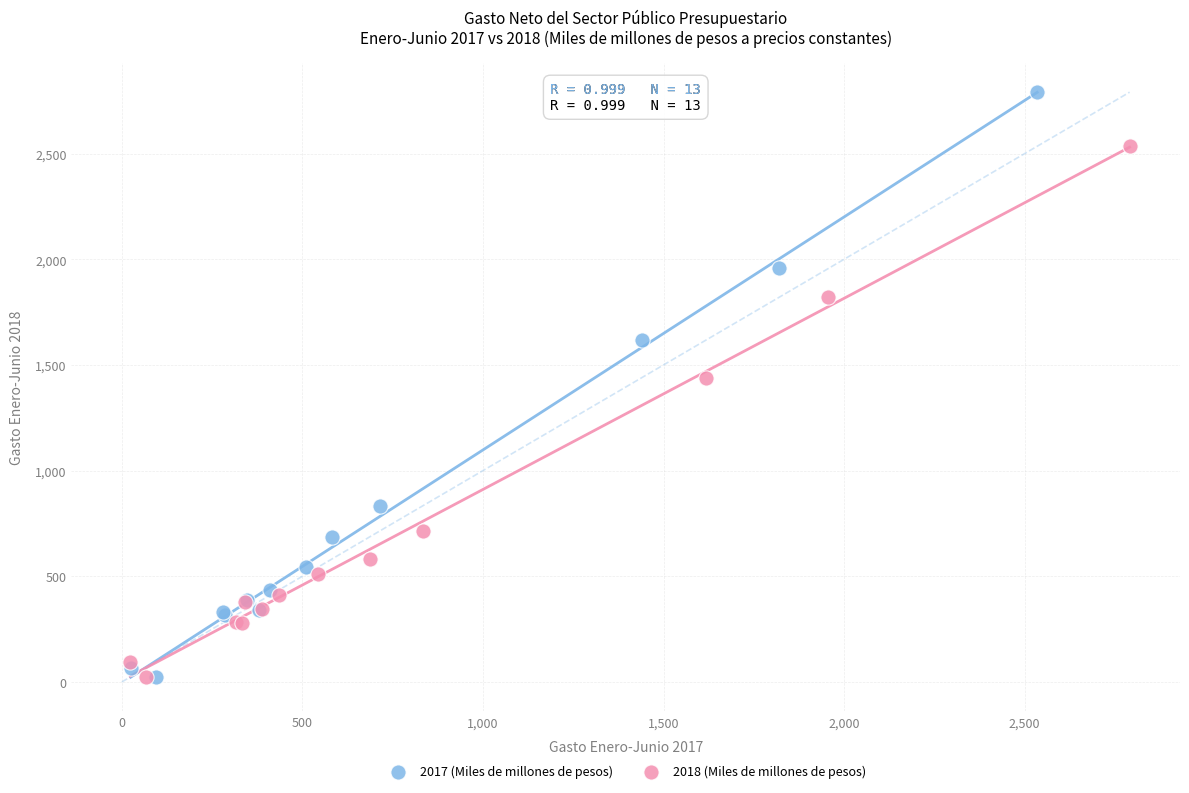

Which series has the largest Y range (max minus min)?

2017 (Miles de millones de pesos)